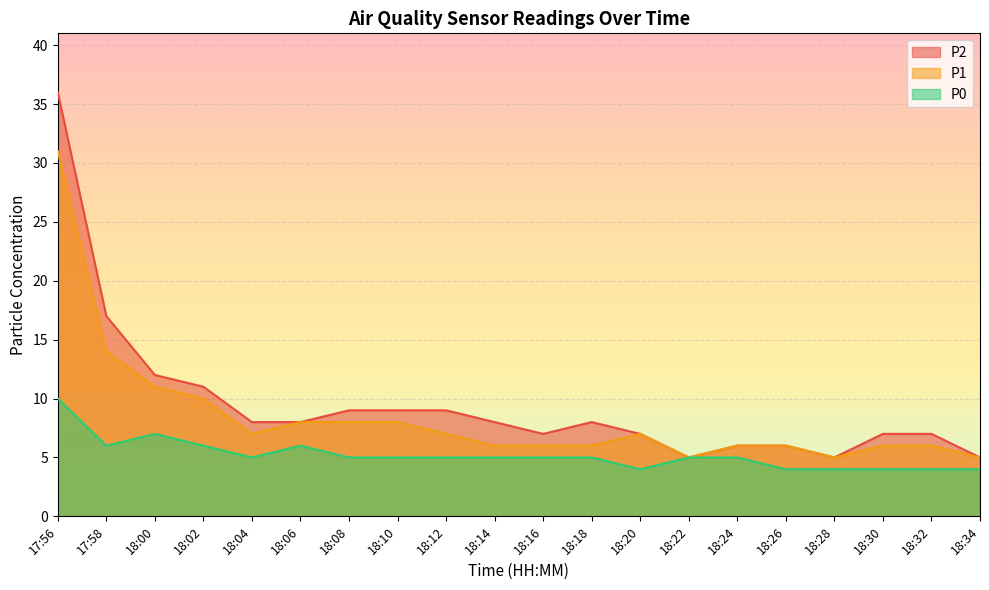

What are all the series names shown in the legend?

P2, P1, P0